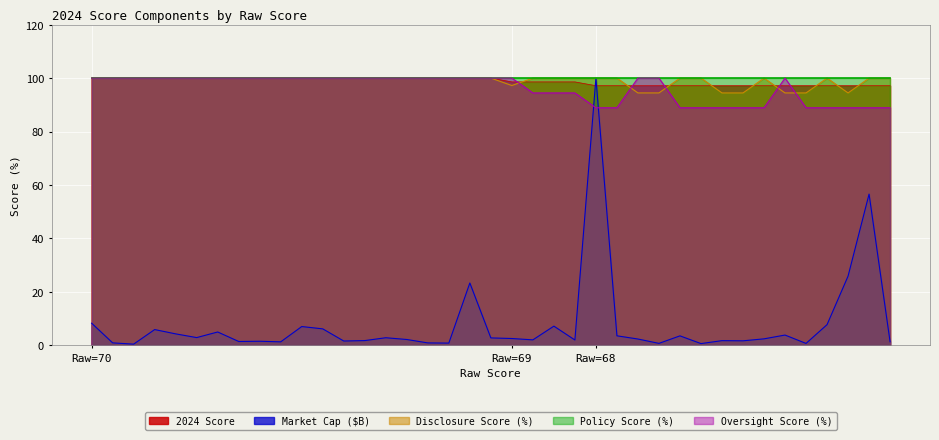

After their last crossing, which series has the higher values: 2024 Score or Oversight Score (%)?

2024 Score